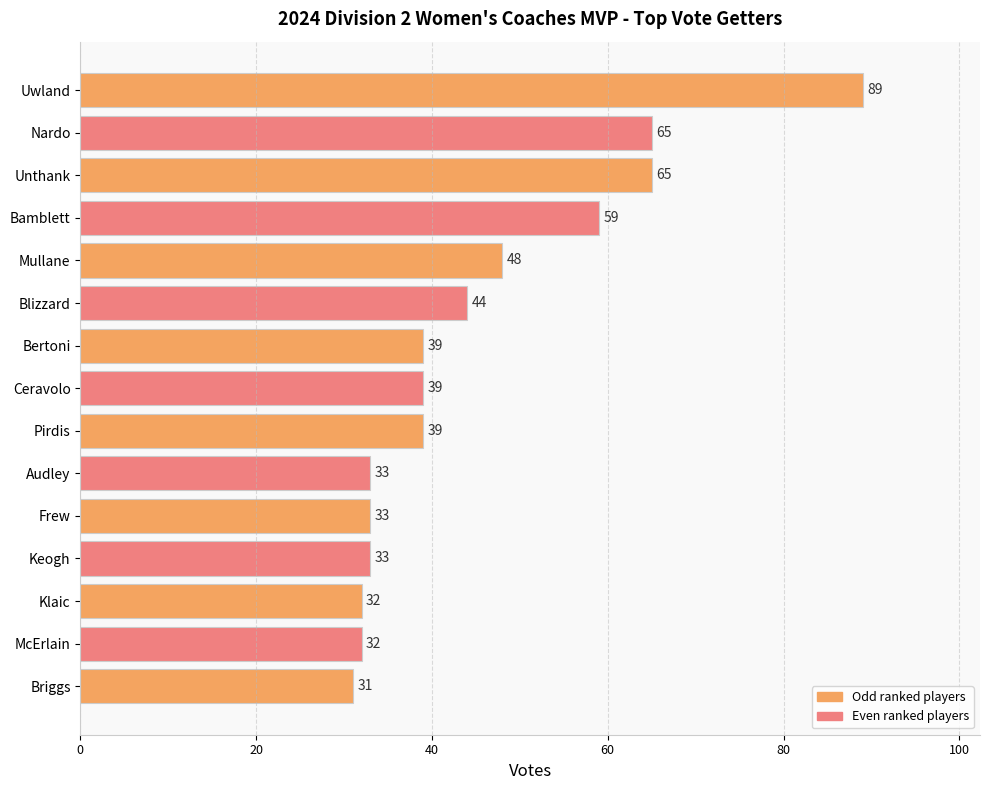

What is the approximate value at Audley, to the nearest 5?

35